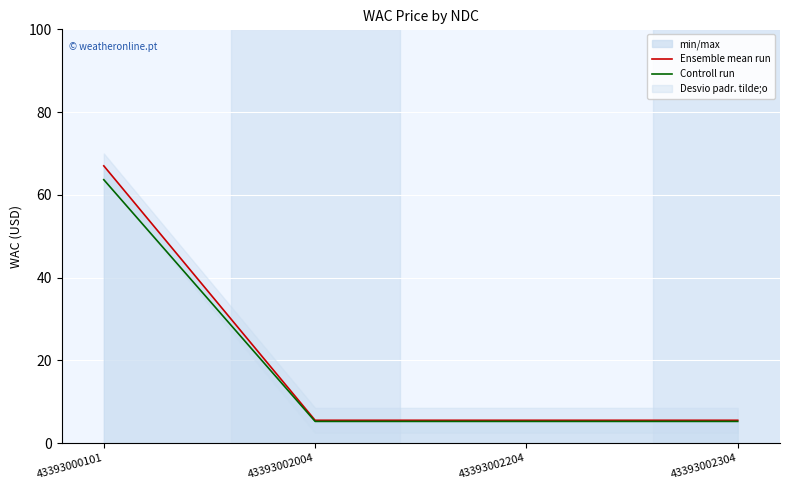

Which category has the highest value in the Ensemble mean run series?

43393000101